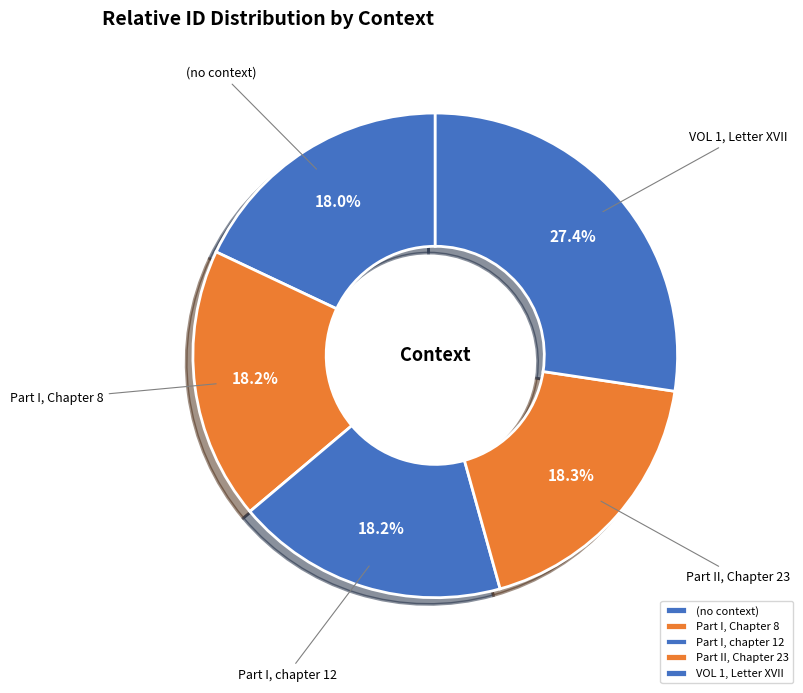

How many slices are in this pie chart?

5